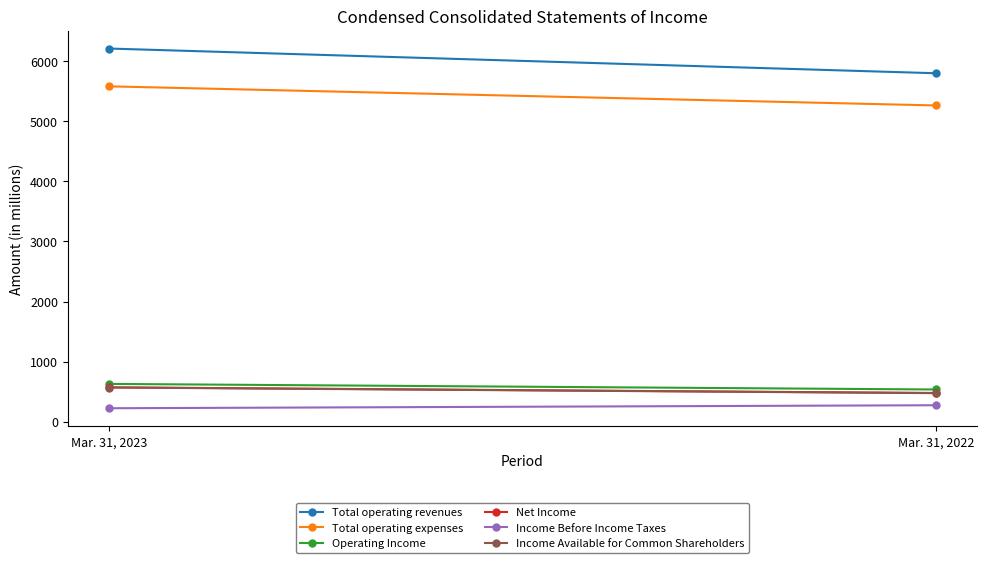

Which series has the largest total across all categories?

Total operating revenues